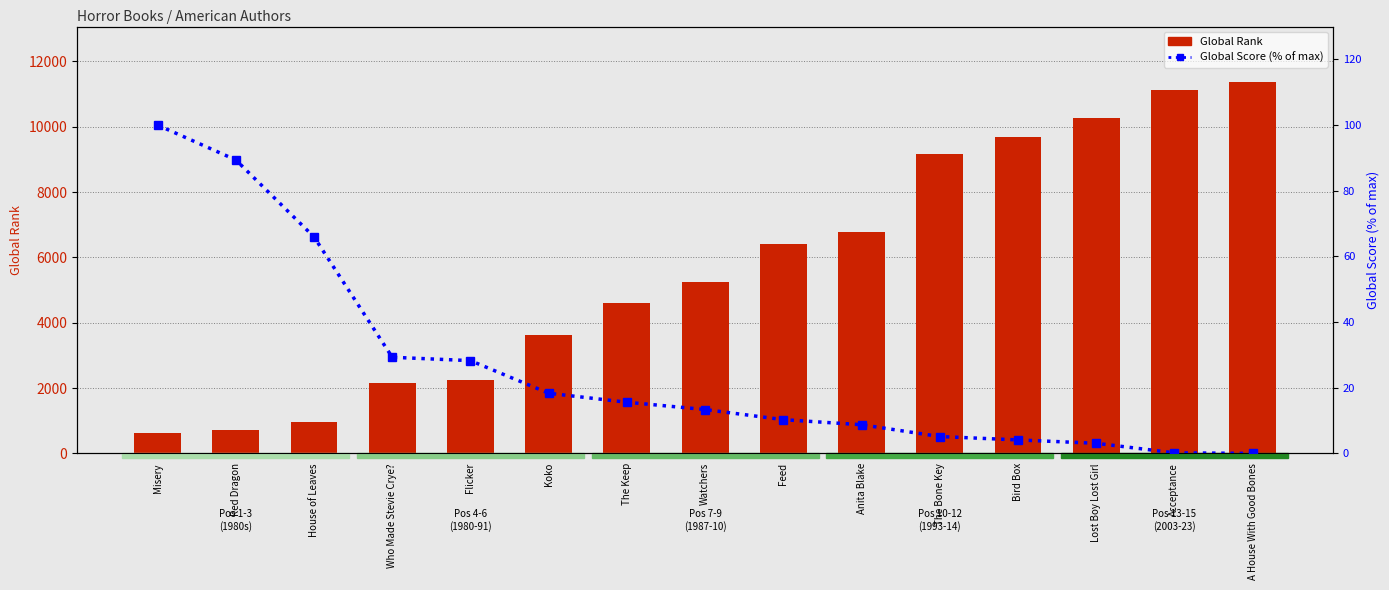

Which series has the largest total across all categories?

Global Rank